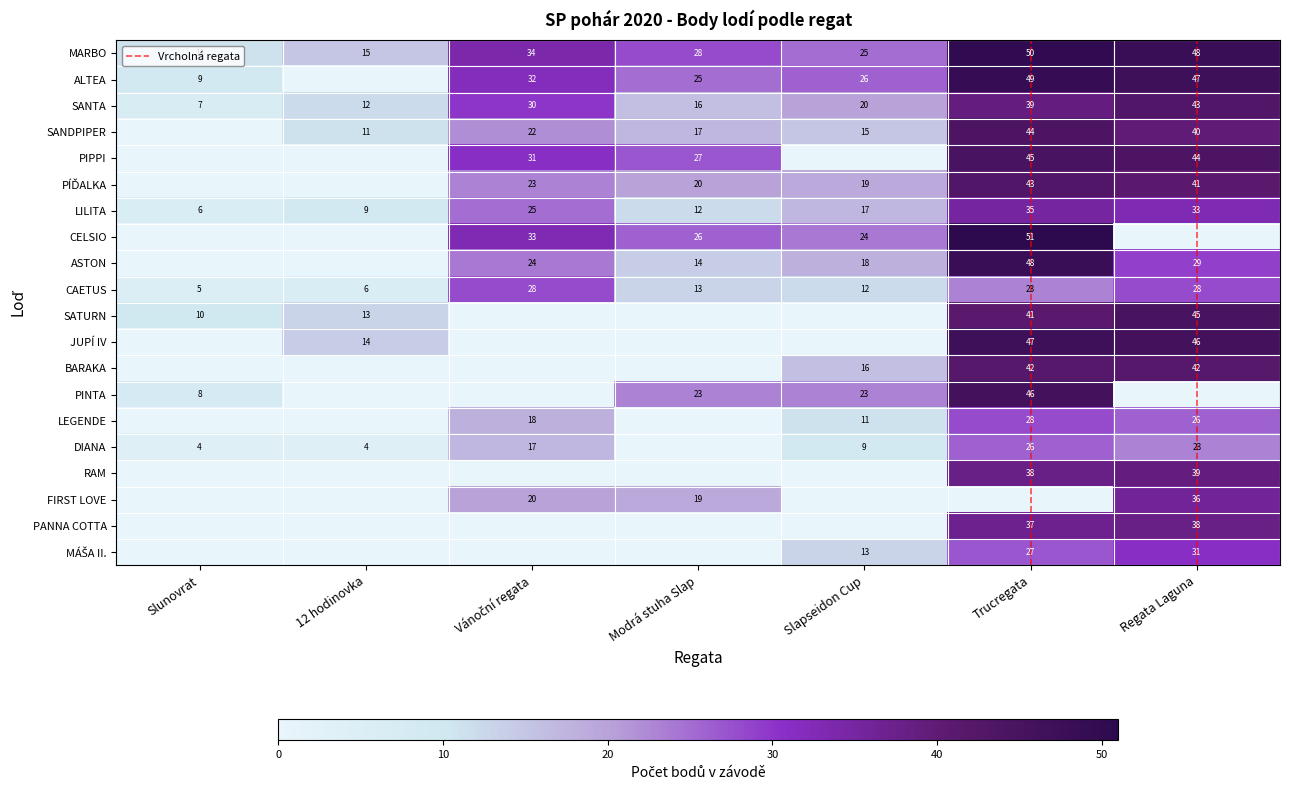

Which series has the largest total across all categories?

MARBO